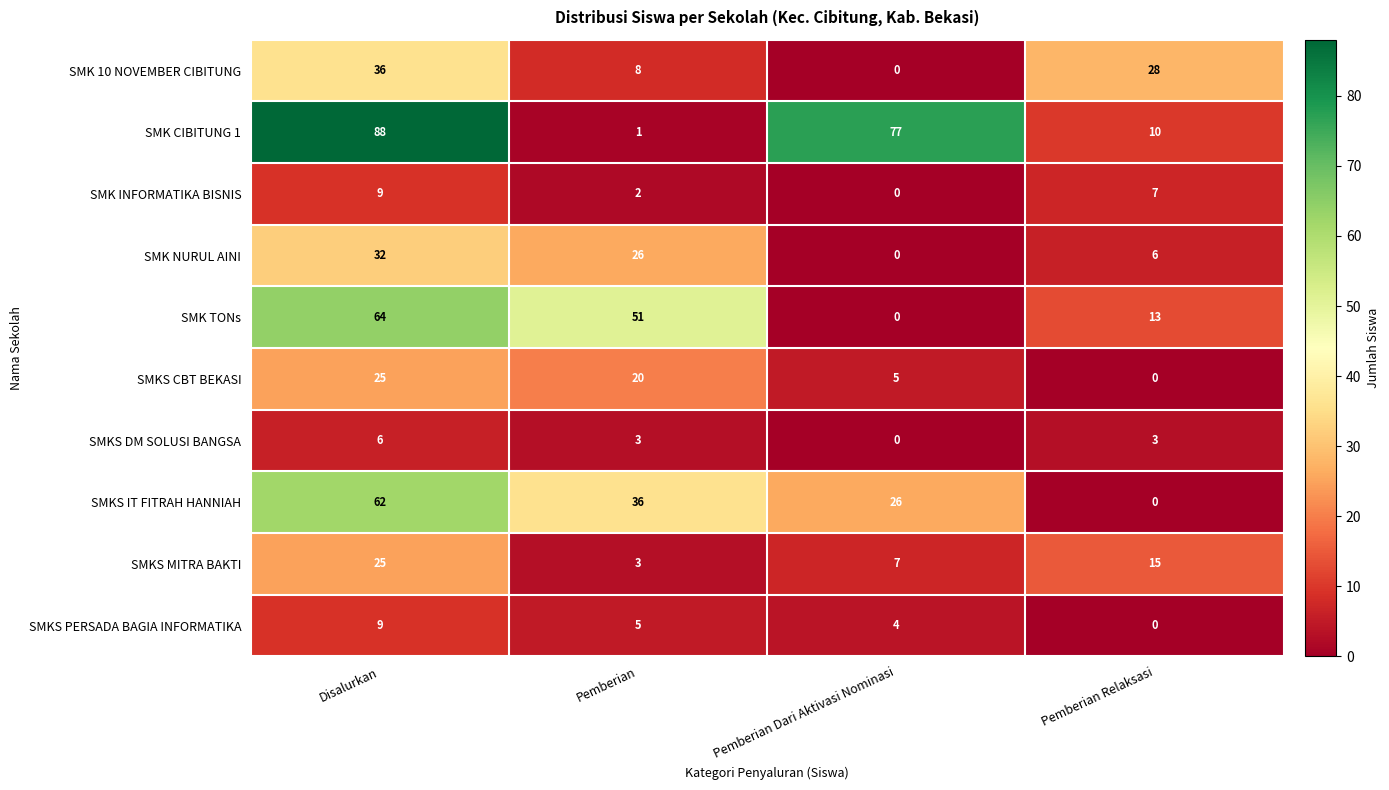

At which label is SMKS CBT BEKASI closest to 12?

Pemberian Dari Aktivasi Nominasi